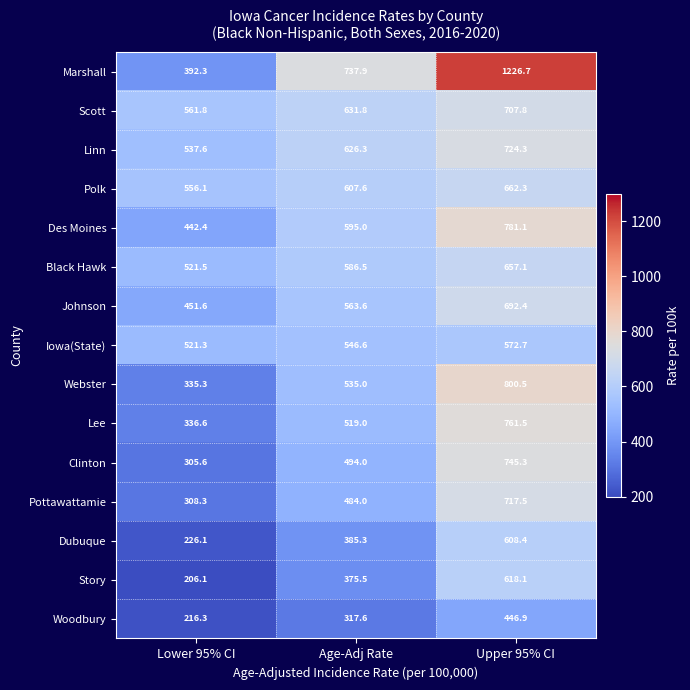

Rank the categories by Dubuque value from highest to lowest.

Upper 95% CI, Age-Adj Rate, Lower 95% CI